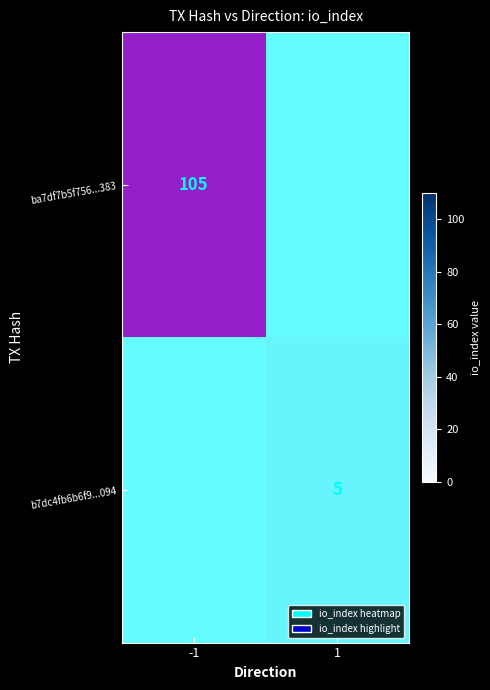

Is it true that b7dc4fb6b6f9...094 equals -3 at -1?

False